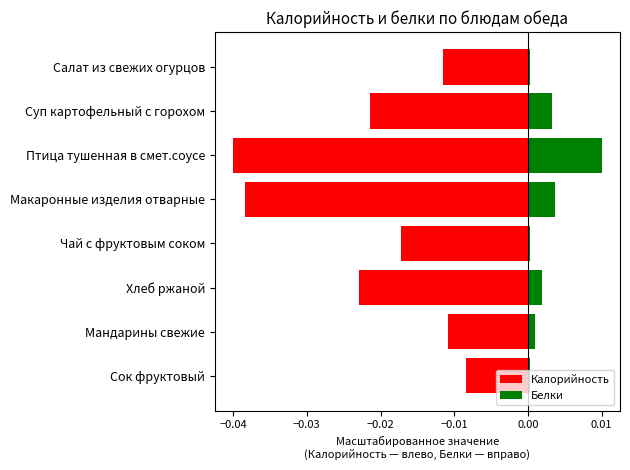

The Калорийность series shows -0.0 at Суп картофельный с горохом. True or false?

True